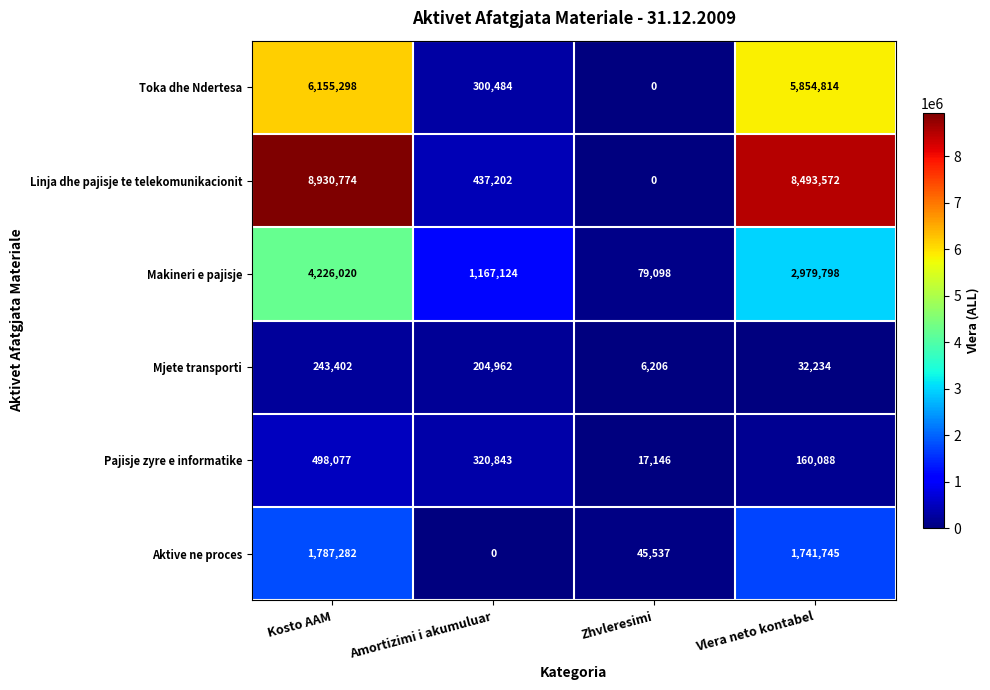

Reading right to left, what are all the values shown in this chart?

Toka dhe Ndertesa: Vlera neto kontabel=5854814	Zhvleresimi=0	Amortizimi i akumuluar=300484	Kosto AAM=6155298
Linja dhe pajisje te telekomunikacionit: Vlera neto kontabel=8493572	Zhvleresimi=0	Amortizimi i akumuluar=437202	Kosto AAM=8930774
Makineri e pajisje: Vlera neto kontabel=2979798	Zhvleresimi=79098	Amortizimi i akumuluar=1167124	Kosto AAM=4226020
Mjete transporti: Vlera neto kontabel=32234	Zhvleresimi=6206	Amortizimi i akumuluar=204962	Kosto AAM=243402
Pajisje zyre e informatike: Vlera neto kontabel=160088	Zhvleresimi=17146	Amortizimi i akumuluar=320843	Kosto AAM=498077
Aktive ne proces: Vlera neto kontabel=1741745	Zhvleresimi=45537	Amortizimi i akumuluar=0	Kosto AAM=1787282